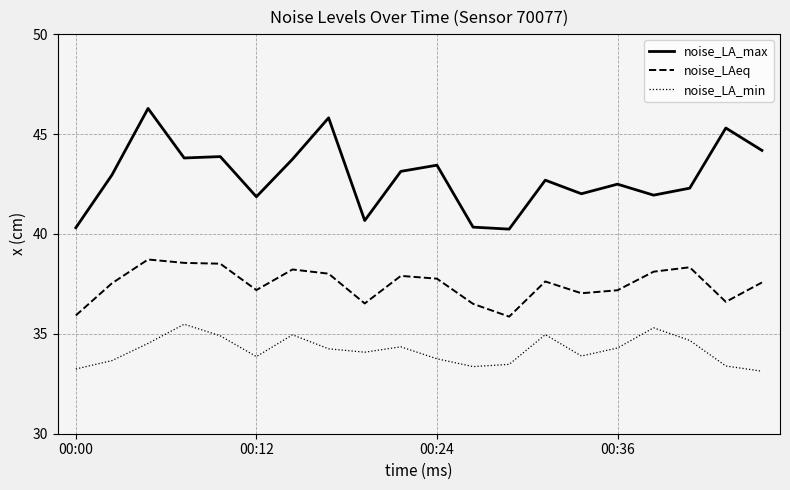

Which series has the widest spread of values?

noise_LA_max